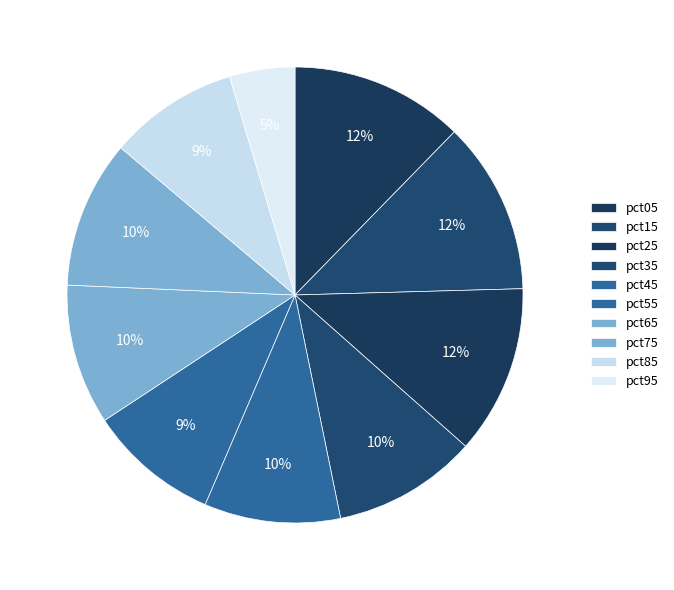

To the nearest percent, what percentage of the pie is pct85?

9%